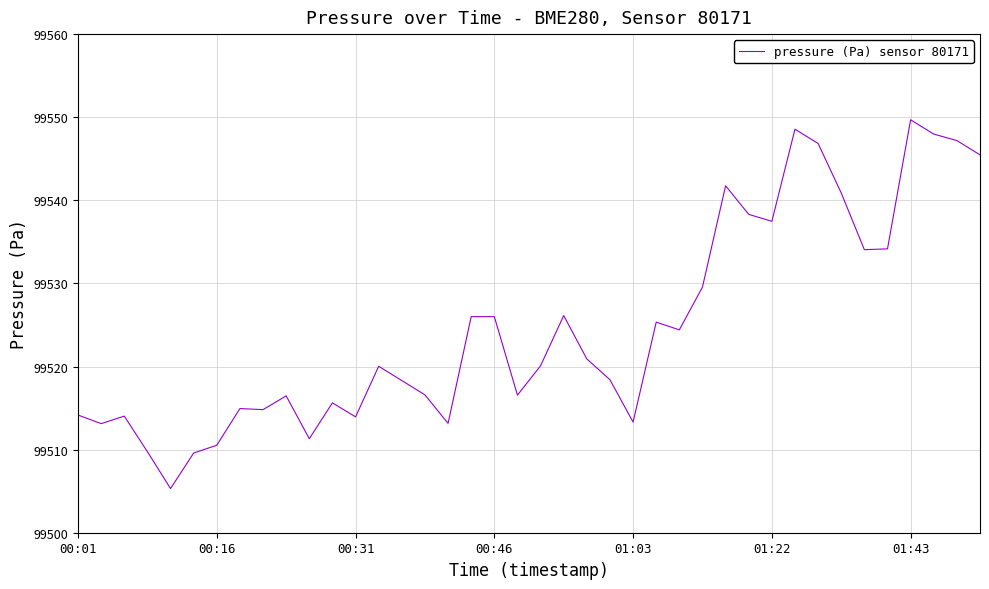

What is the difference between the maximum and minimum values?

44.4